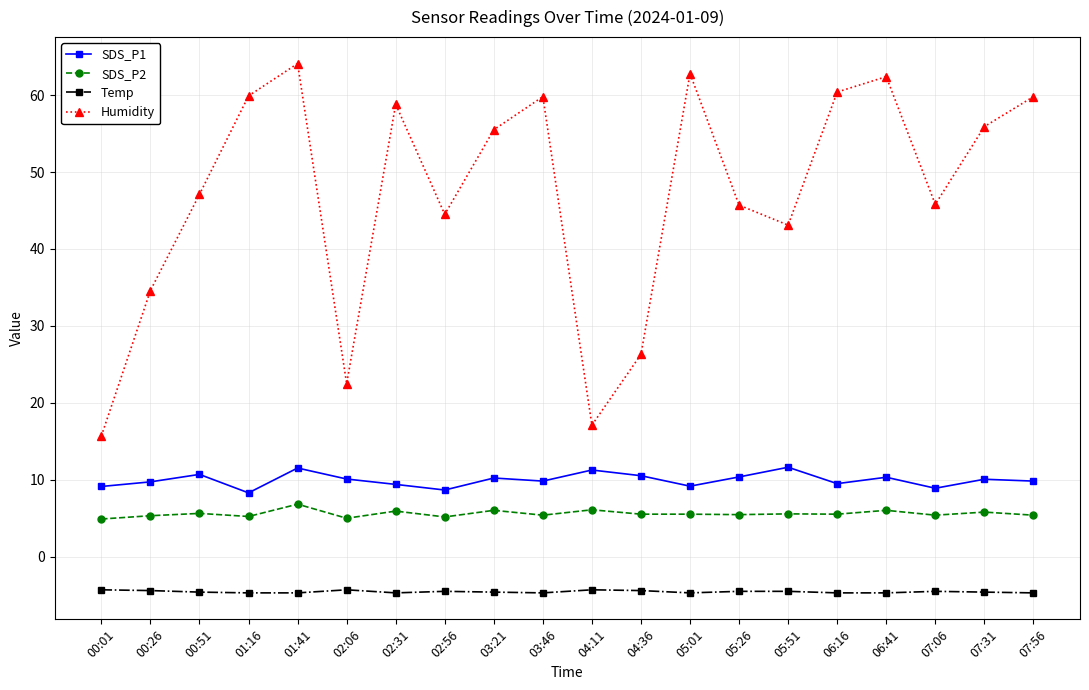

The value of Humidity at 01:41 is 106.6. True or false?

False